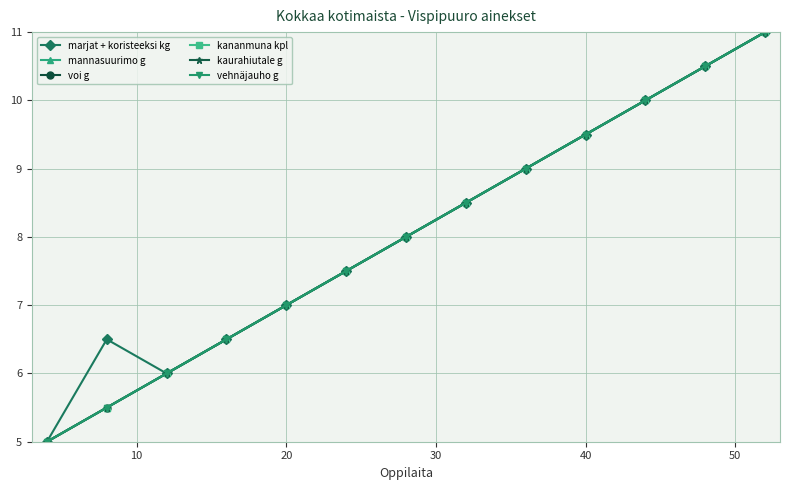

Does the chart have visible grid lines?

Yes